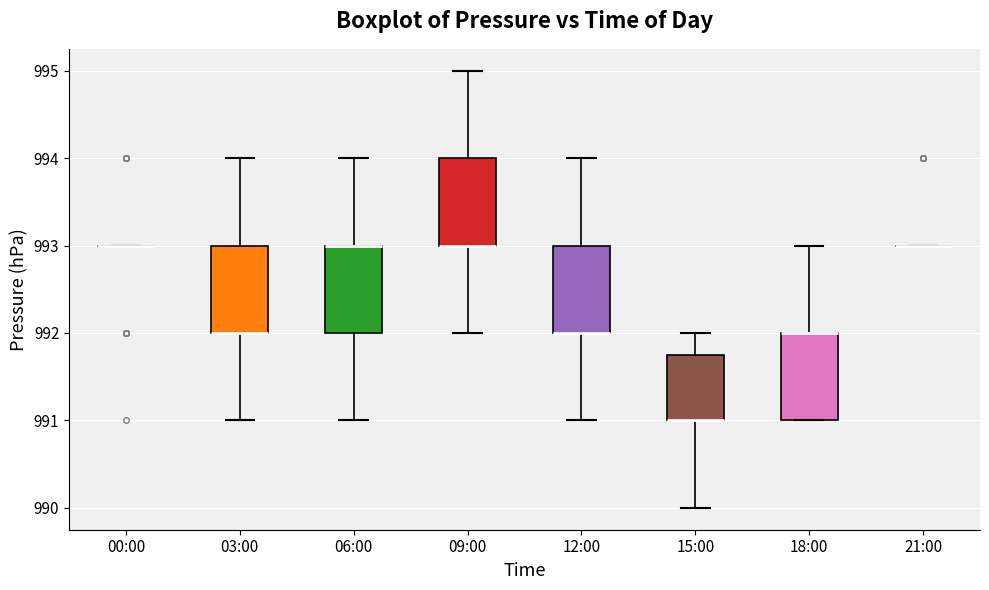

Reading left to right, transcribe this box plot: for each box, give where its median line is, the range the box spans, and where its two whiskers end, as read against the y-axis. The values are not printed on the chart, so give them approximately, as read against the axis.

00:00: box collapsed to a line at 993.0, whiskers 993.0 to 993.0
03:00: median 992.0 (drawn on the box's lower edge), box 992.0 to 993.0, whiskers 991.0 to 994.0
06:00: median 993.0 (drawn on the box's upper edge), box 992.0 to 993.0, whiskers 991.0 to 994.0
09:00: median 993.0 (drawn on the box's lower edge), box 993.0 to 994.0, whiskers 992.0 to 995.0
12:00: median 992.0 (drawn on the box's lower edge), box 992.0 to 993.0, whiskers 991.0 to 994.0
15:00: median 991.0 (drawn on the box's lower edge), box 991.0 to 991.8, whiskers 990.0 to 992.0
18:00: median 992.0 (drawn on the box's upper edge), box 991.0 to 992.0, whiskers 991.0 to 993.0
21:00: box collapsed to a line at 993.0, whiskers 993.0 to 993.0